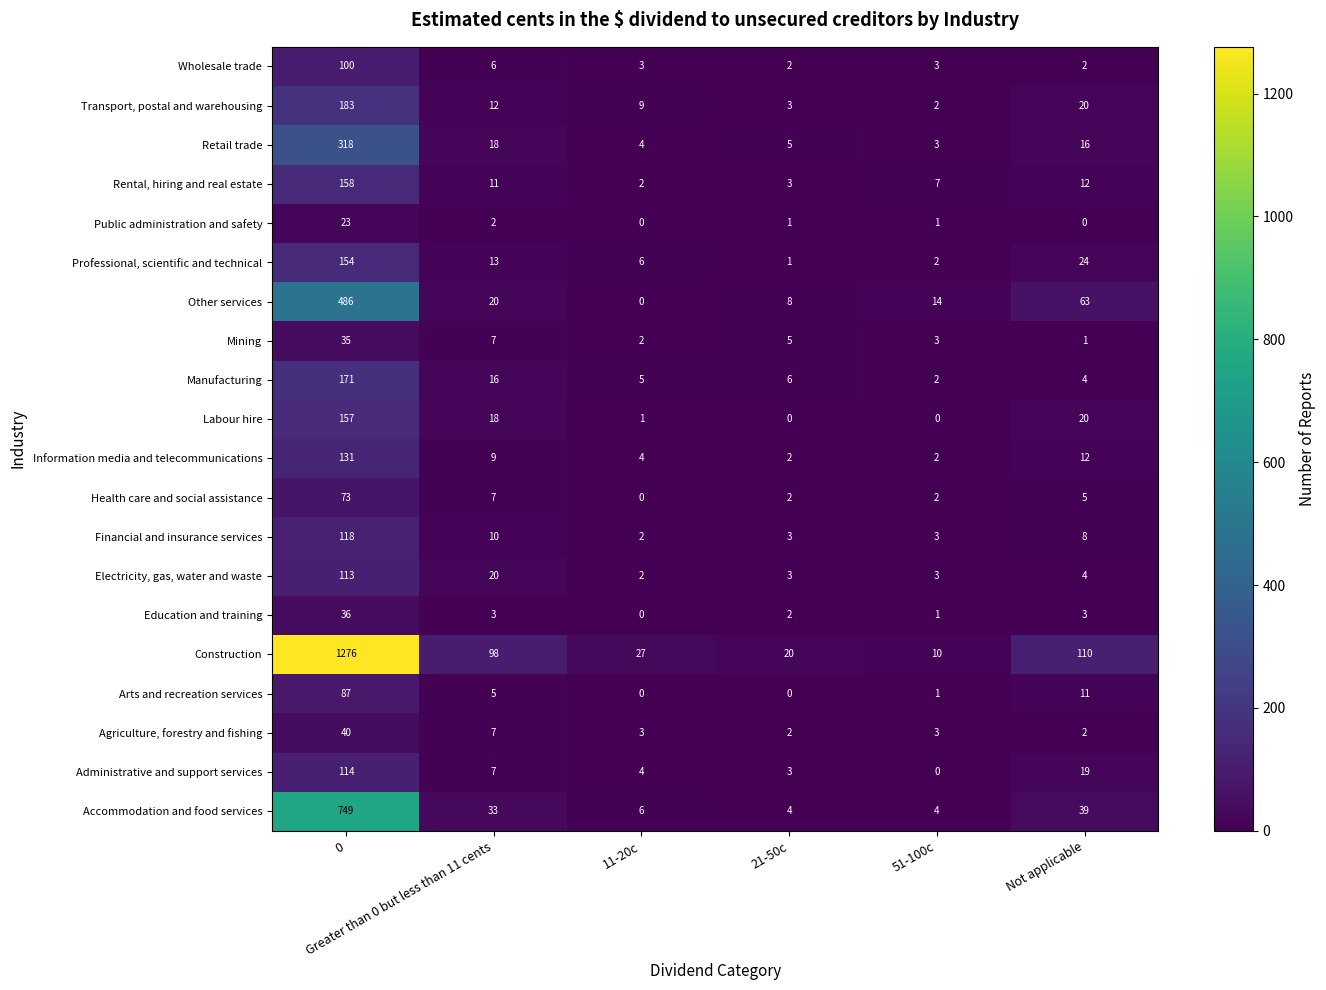

What is the difference between the second highest and minimum values in the Mining series?

6